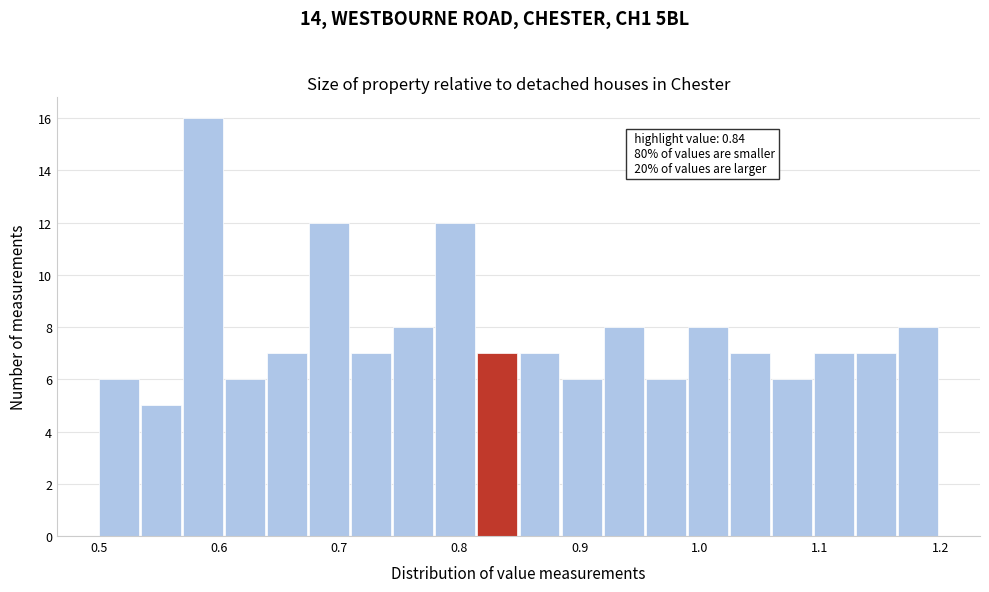

Read against the x-axis, roughly where is the centre of the tallest bar?

0.59